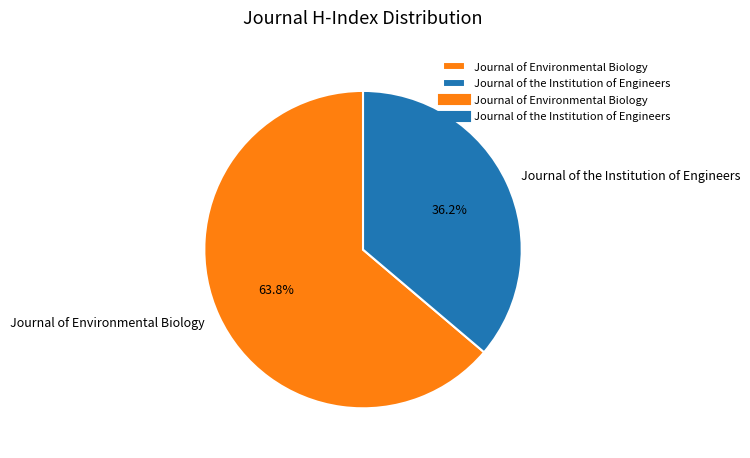

Which has a higher value, Journal of the Institution of Engineers or Journal of Environmental Biology?

Journal of Environmental Biology